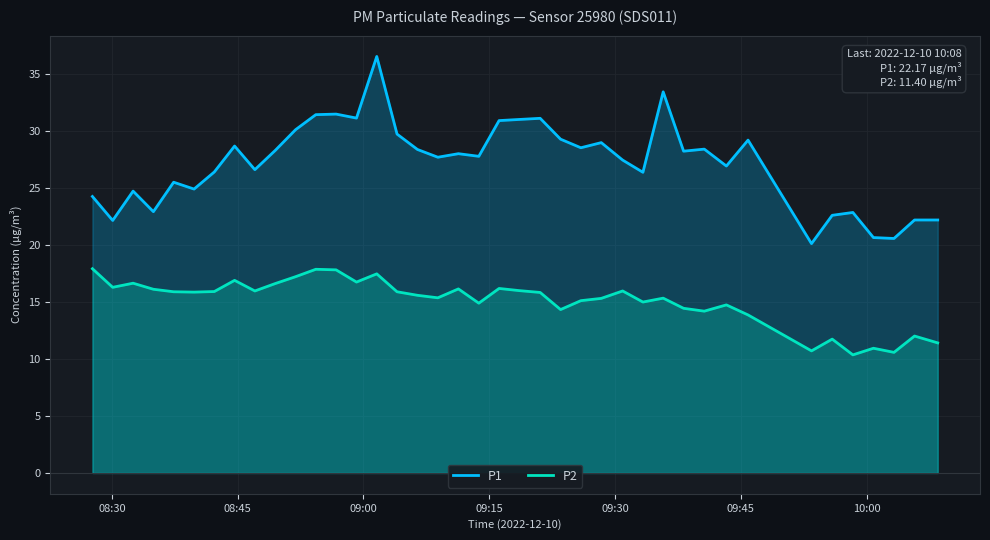

What is the highest value of the P1 series?

36.5